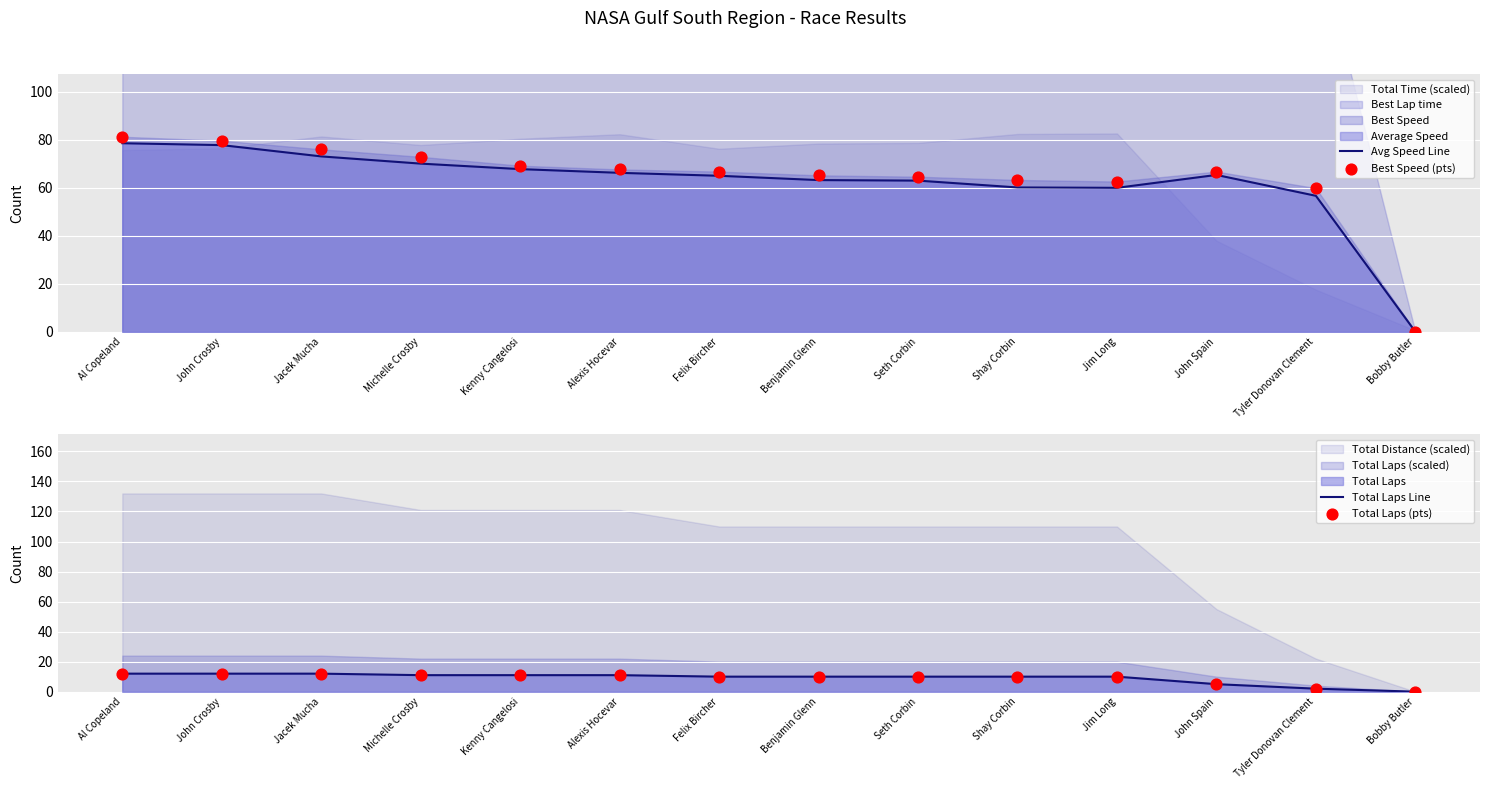

Which series has the largest total across all categories?

Best Speed (pts)